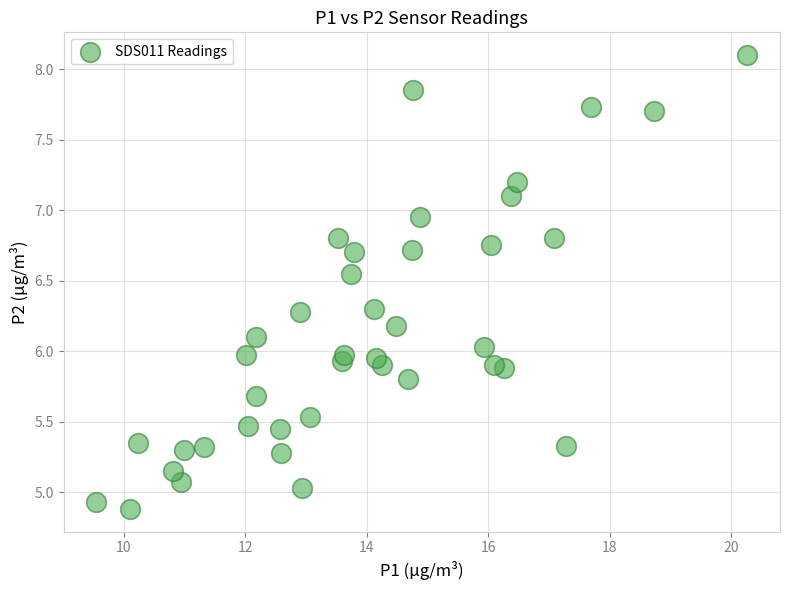

What is the range of Y values (max minus min)?

3.2